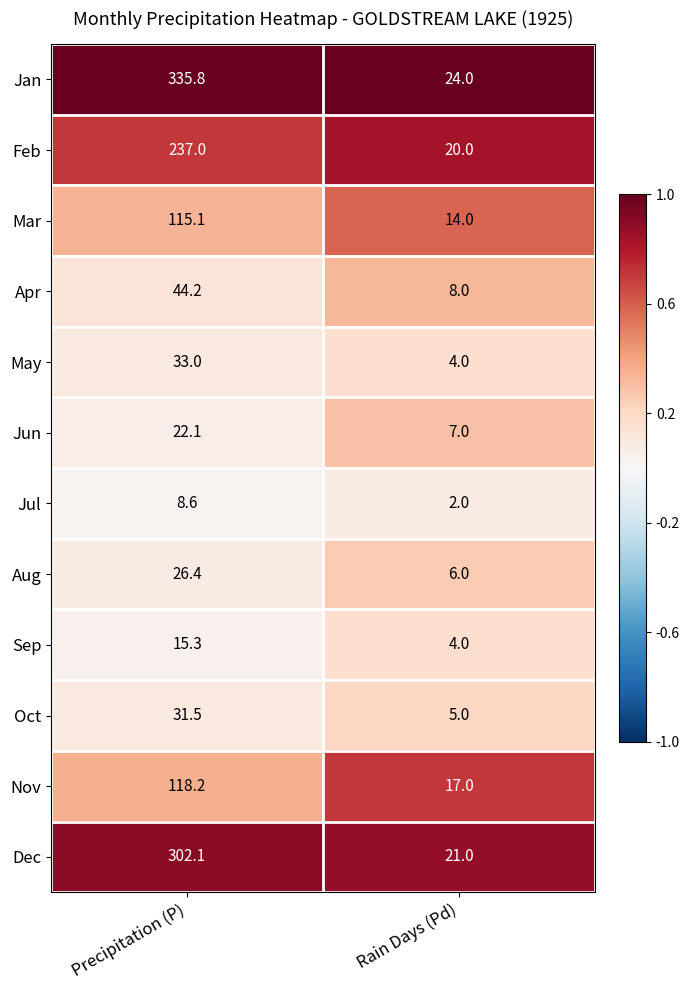

Rank the categories by Aug value from lowest to highest.

Rain Days (Pd), Precipitation (P)